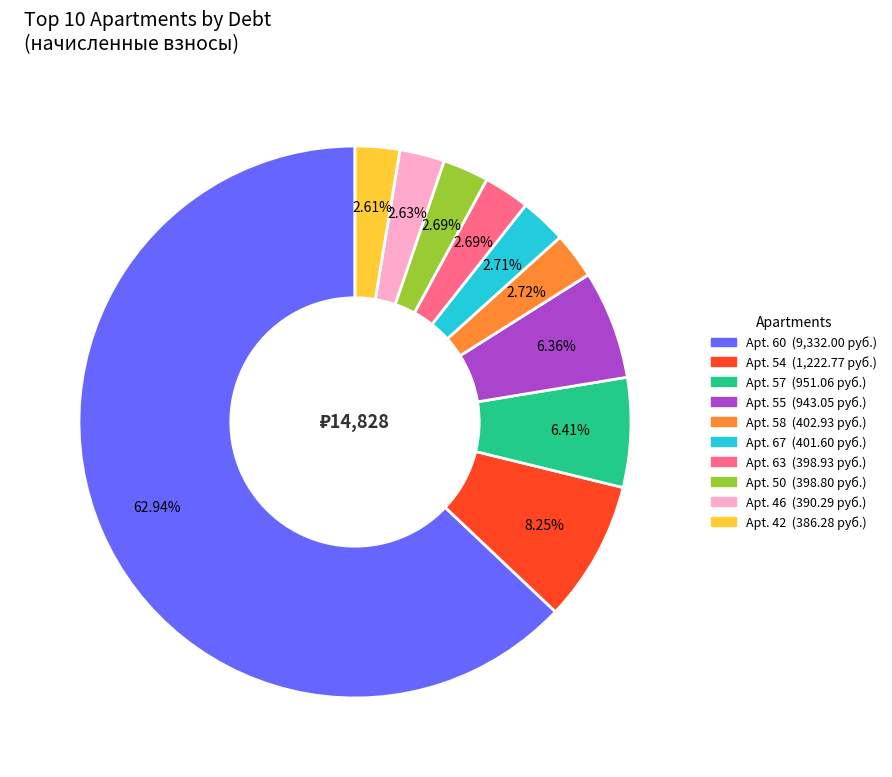

Does any single category account for the majority?

Yes